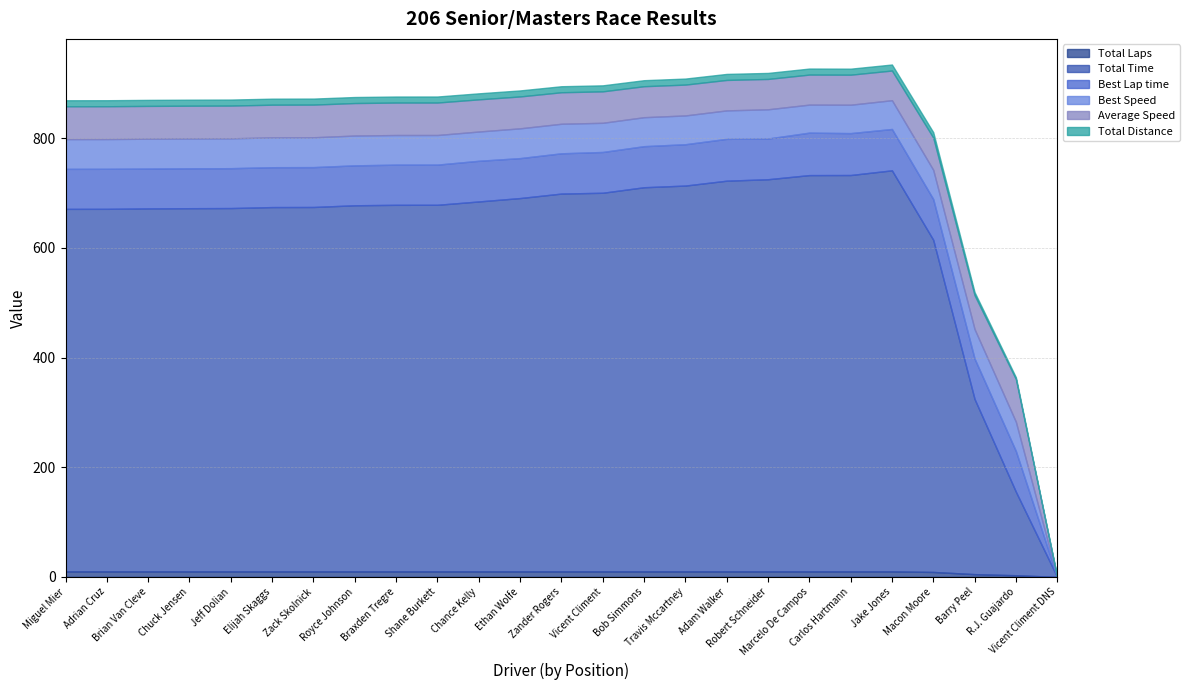

What position from the left is Adam Walker?

17